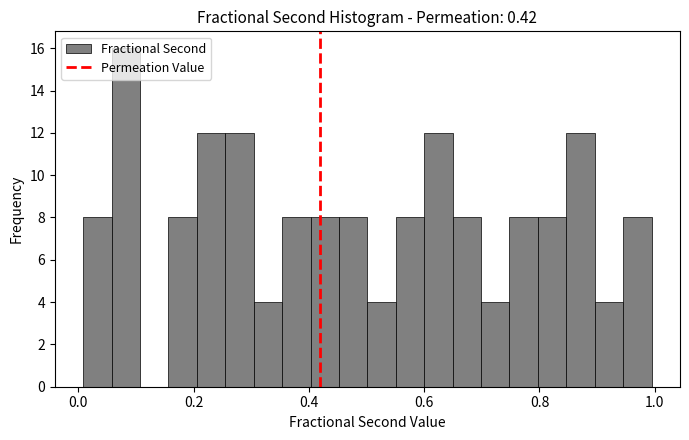

Read against the x-axis, roughly where is the centre of the tallest bar?

0.08